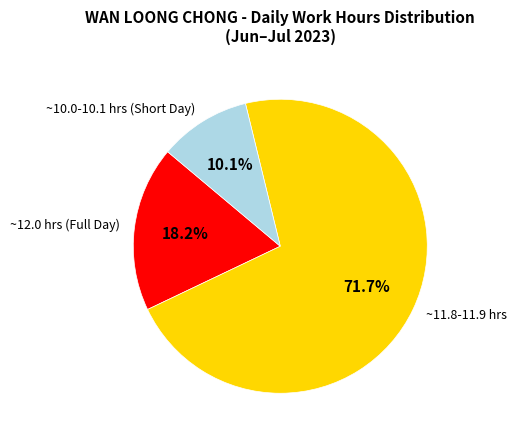

How much of the chart is everything except ~10.0-10.1 hrs (Short Day)?

89.9%